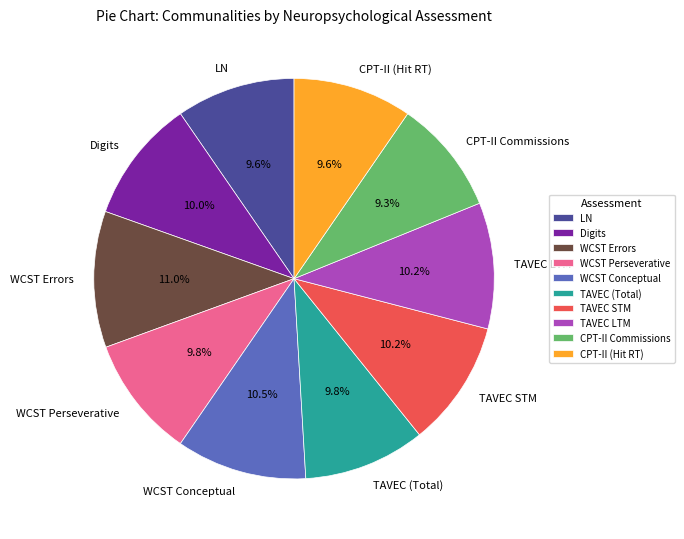

Does WCST Errors represent more than half of the total?

No